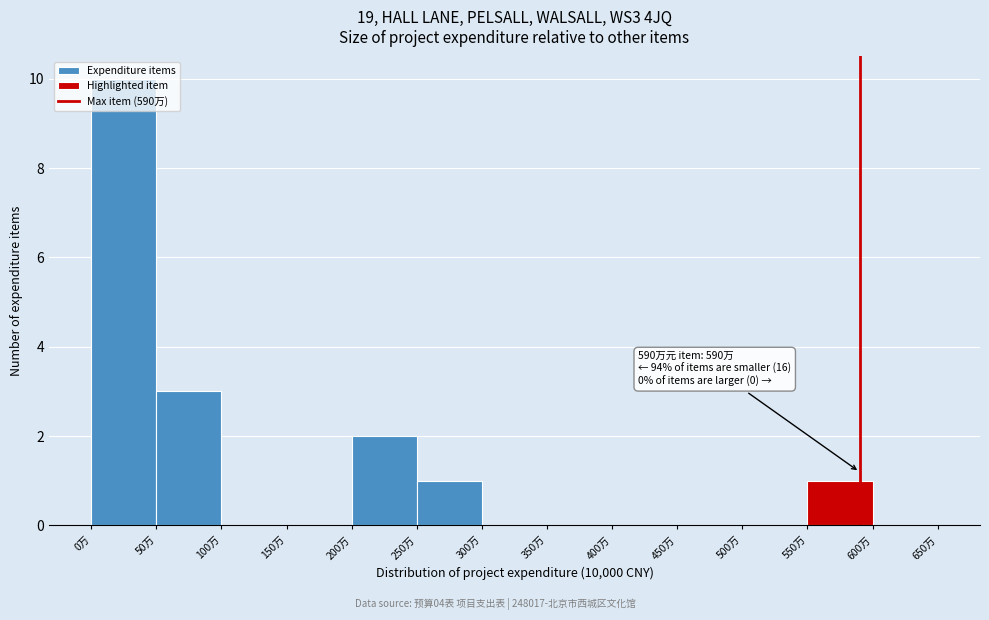

Over which range of the x-axis is the bar tallest?

0 to 50